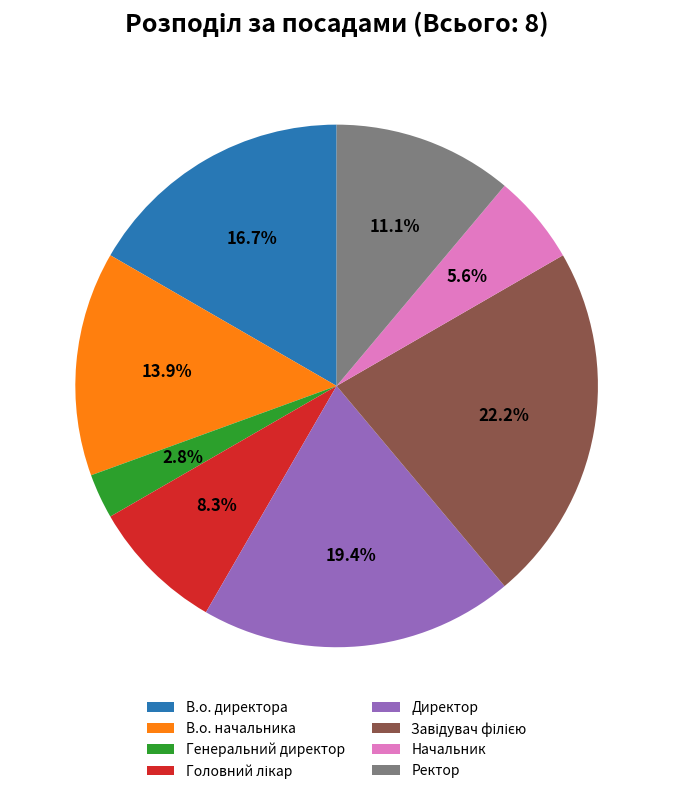

True or false: Начальник accounts for 6% of the total.

True